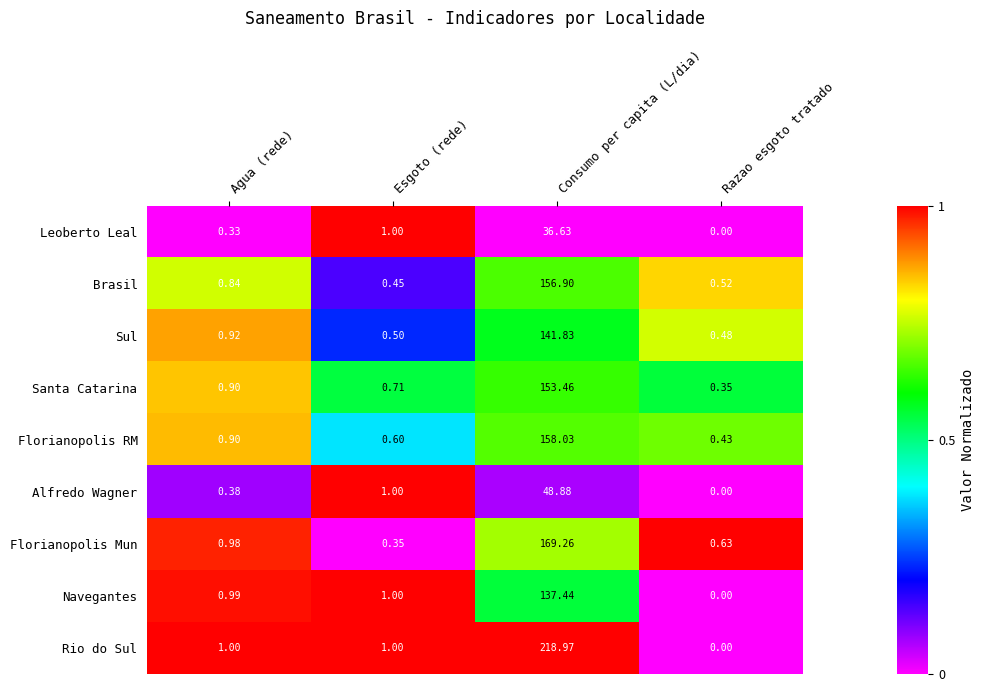

At which category does the chart reach its minimum across all series?

Razao esgoto tratado